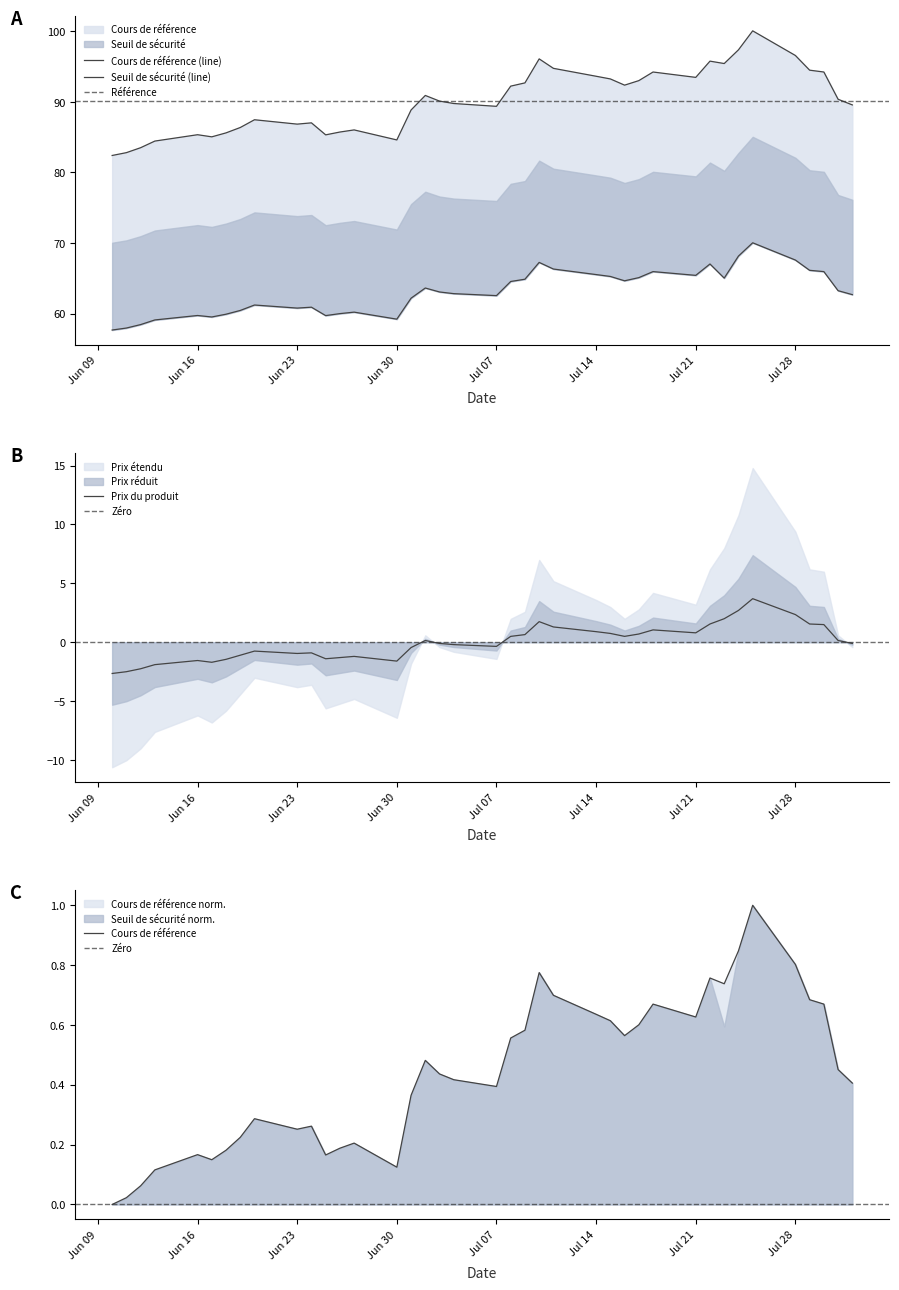

What is the lowest value of the Prix du produit series?

-2.7